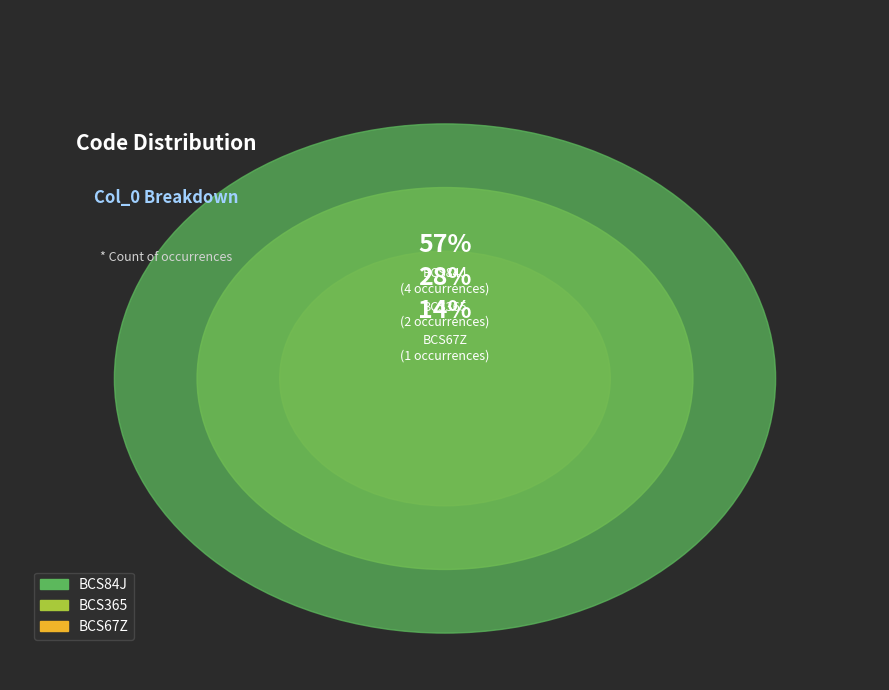

What is the ratio of the value at BCS365 to the value at BCS84J?

0.5